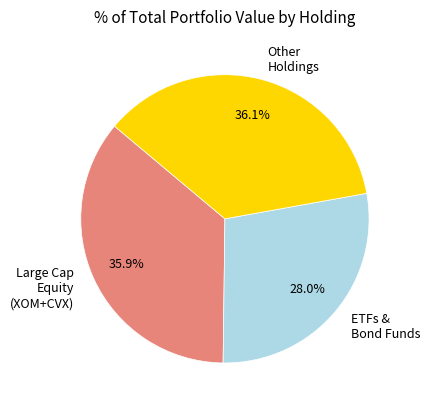

What is the smallest slice in the pie chart?

ETFs & Bond Funds